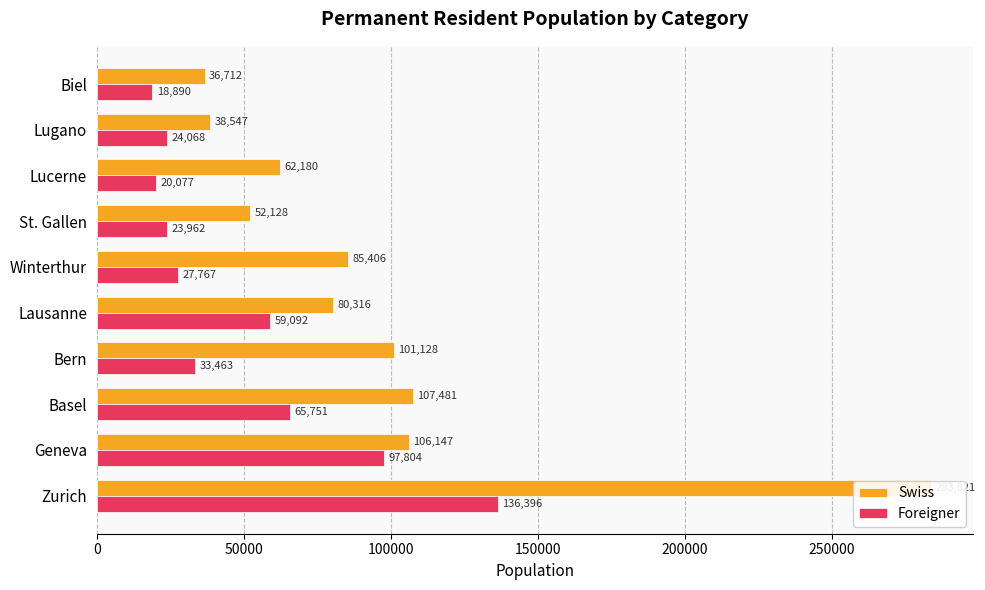

What is the difference between the maximum and minimum values in the Swiss series?

247109